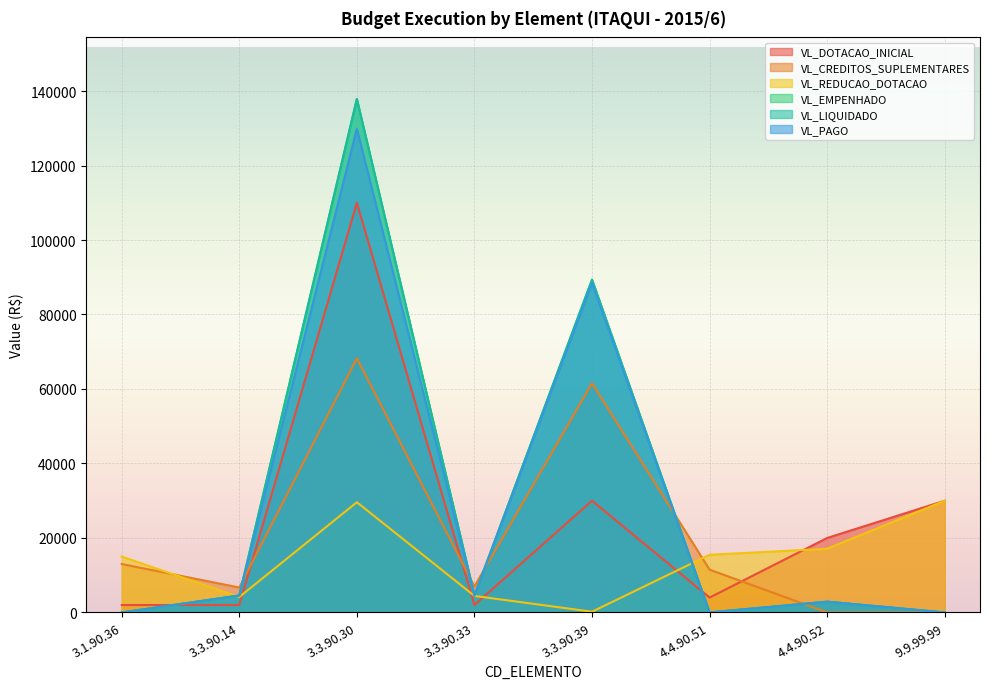

At which category is the sum across all series the highest?

3.3.90.30